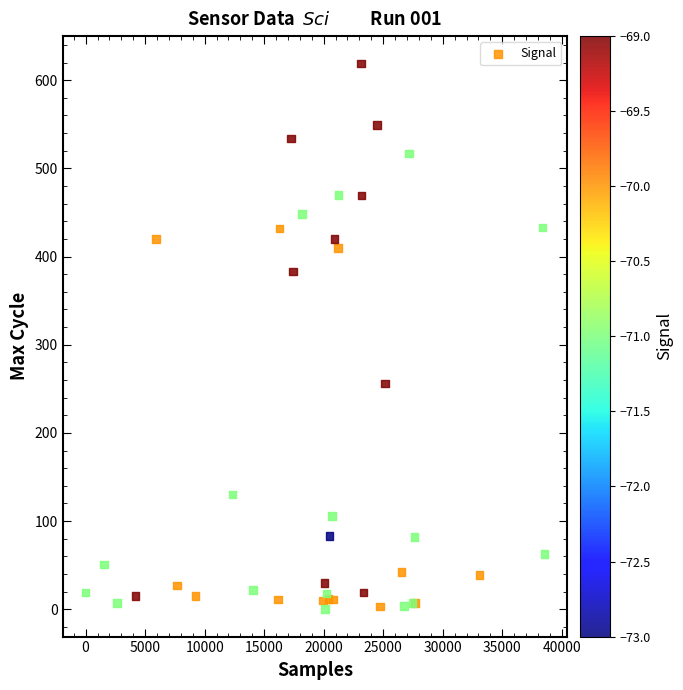

What Y value in the scatter plot is closest to 309?

256